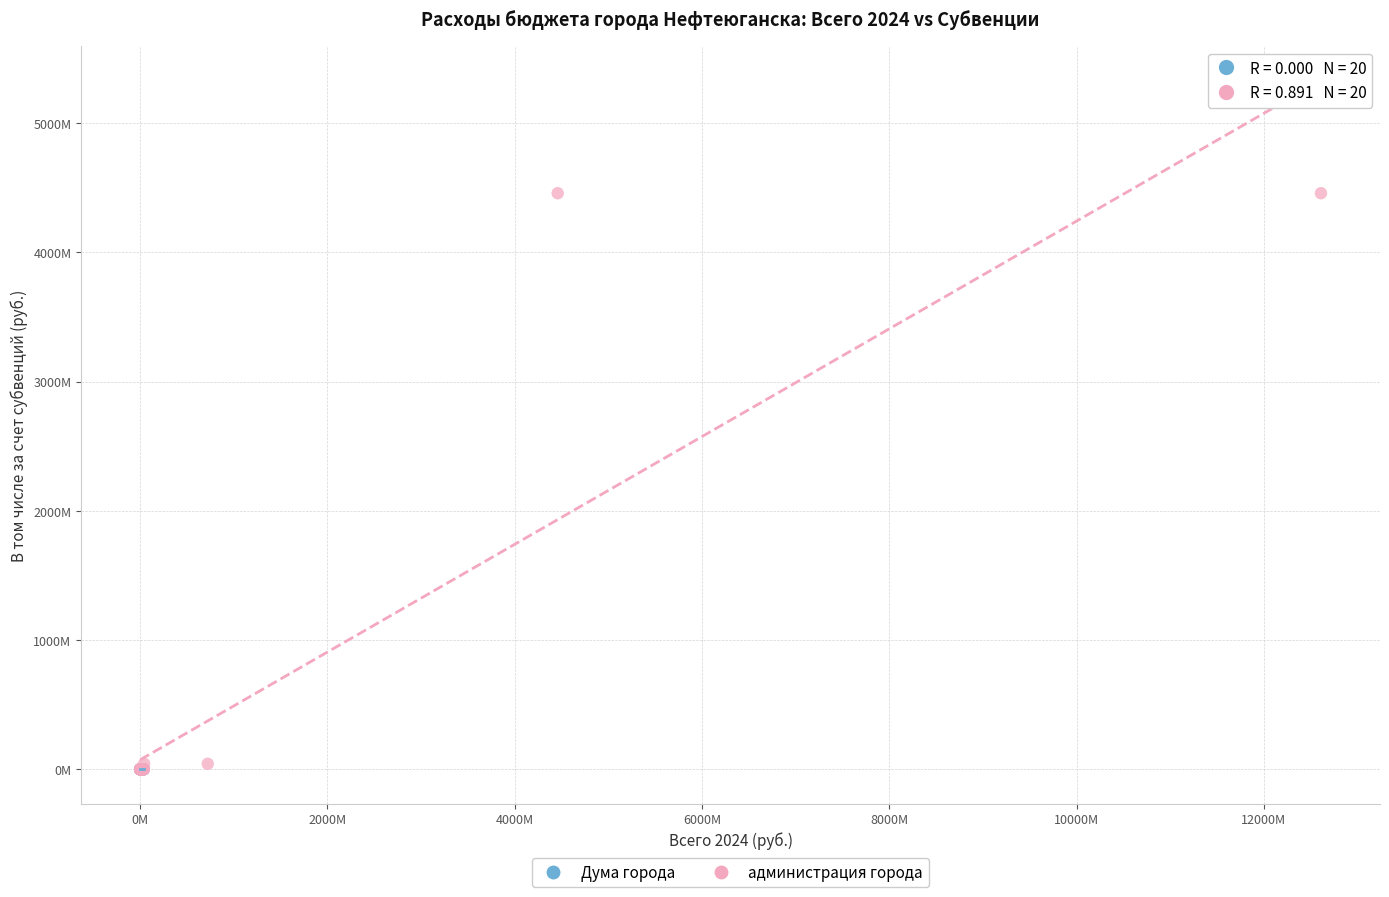

What are all the series names shown in the legend?

Дума города, администрация города